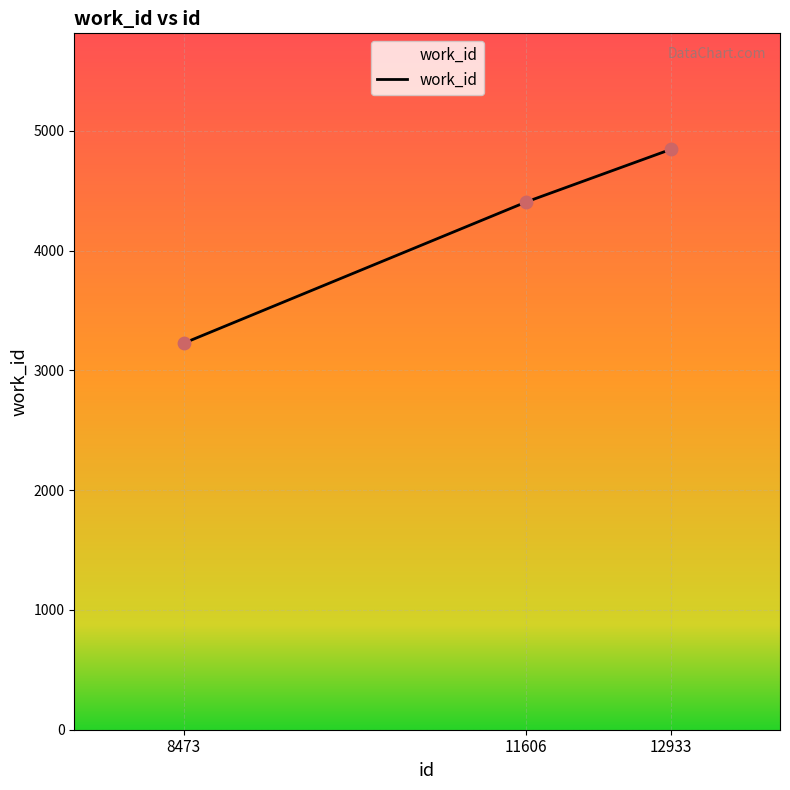

What is the ratio of the value at 12933 to the value at 8473?

1.5